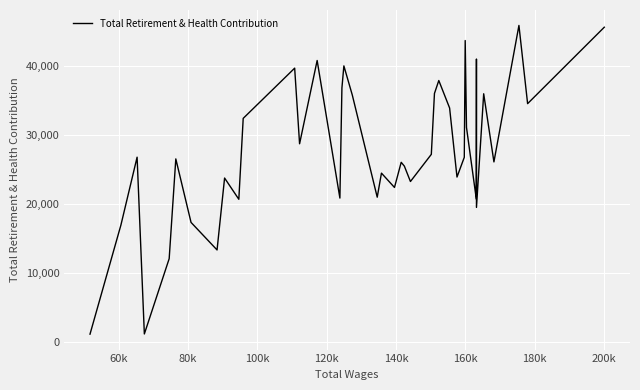

What is the minimum value shown in the chart?

1173